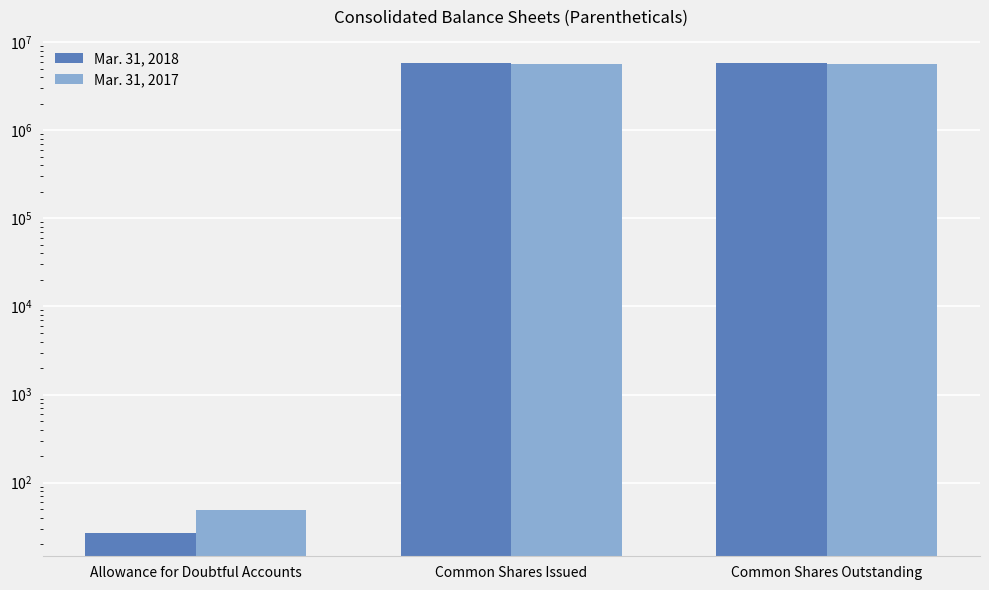

What is the value of the Mar. 31, 2017 bar at the 1st from the left?

49